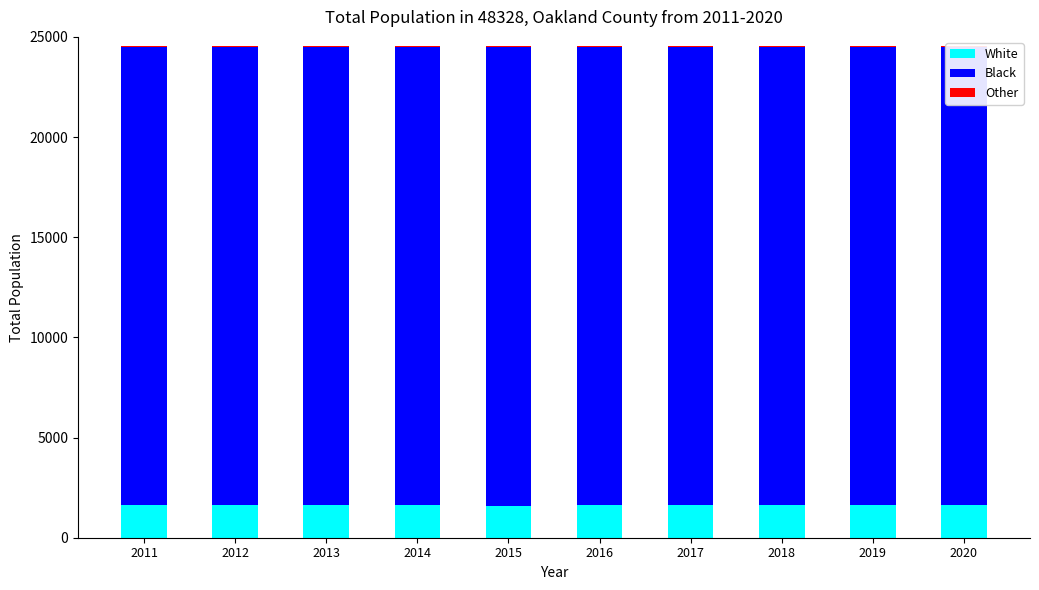

What is the difference between the maximum and minimum values in the Black series?

17